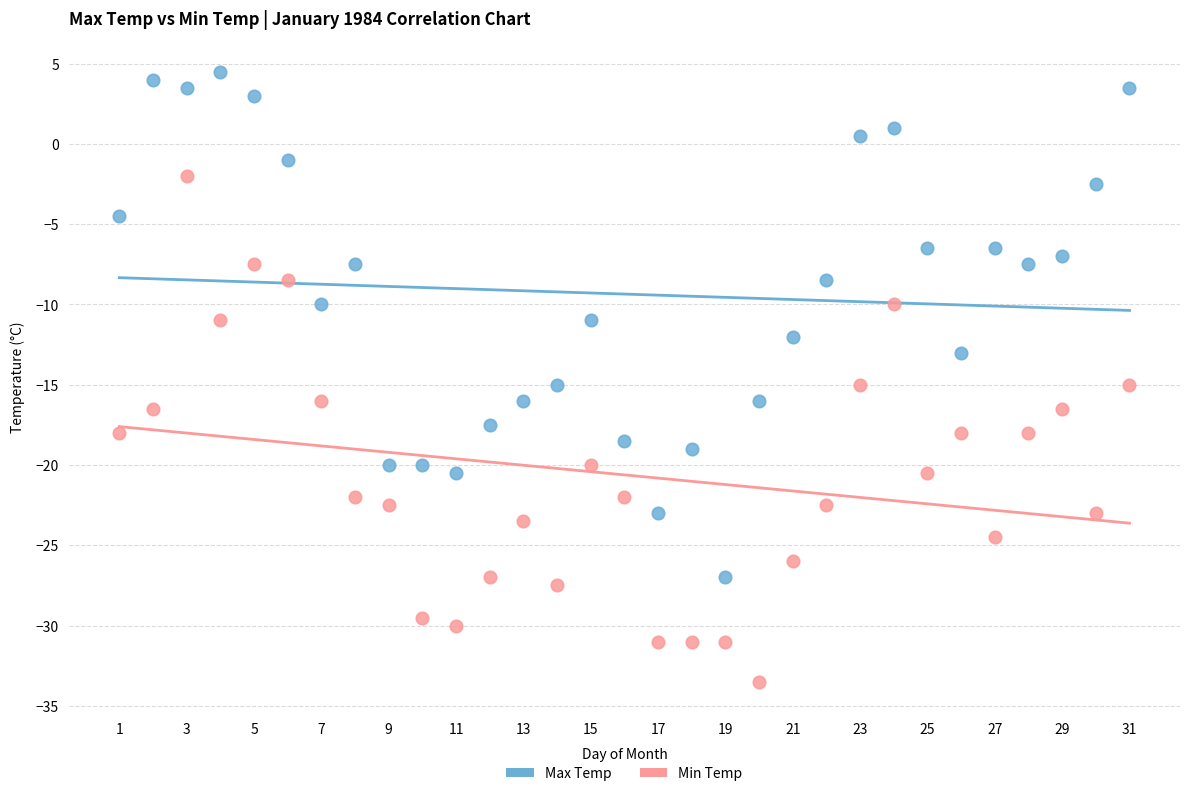

Across all data points, what is the range of Y values (max minus min)?

38.0